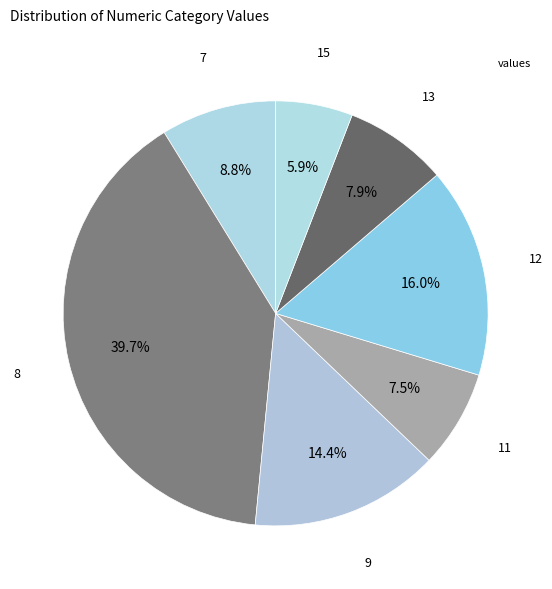

How many slices are in this pie chart?

7